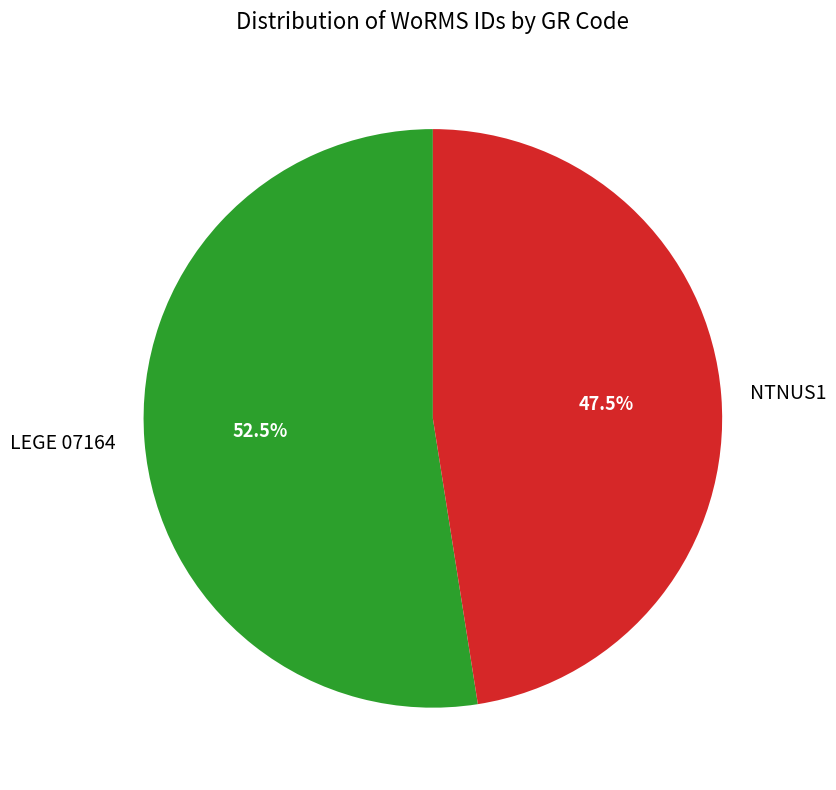

What is the majority slice?

LEGE 07164